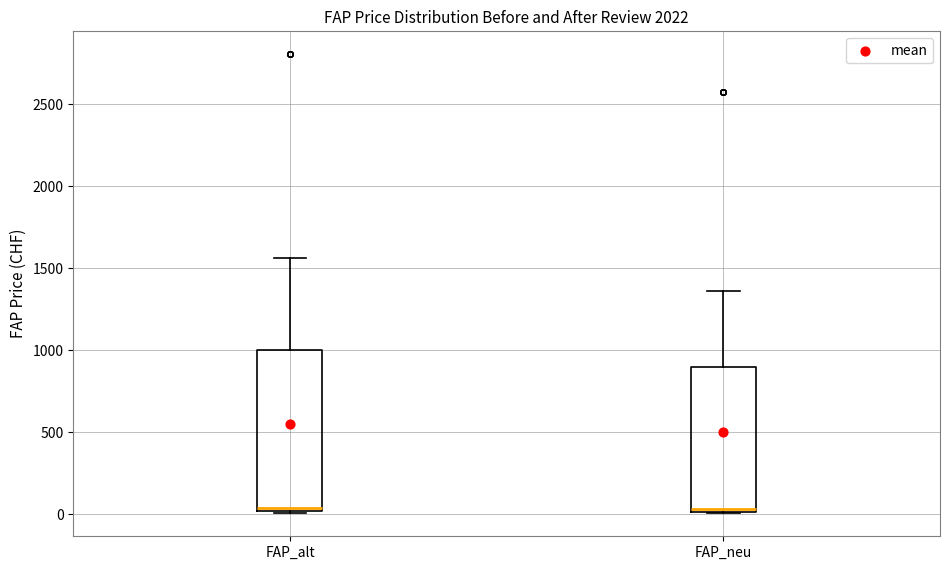

Reading left to right, read every box against the y-axis: the position of its median line, the range the box covers, and the ends of its whiskers. The values are not printed on the chart, so give them approximately, as read against the axis.

FAP_alt: median 50, box 0 to 1000, whiskers 0 to 1550
FAP_neu: median 50, box 0 to 900, whiskers 0 to 1350